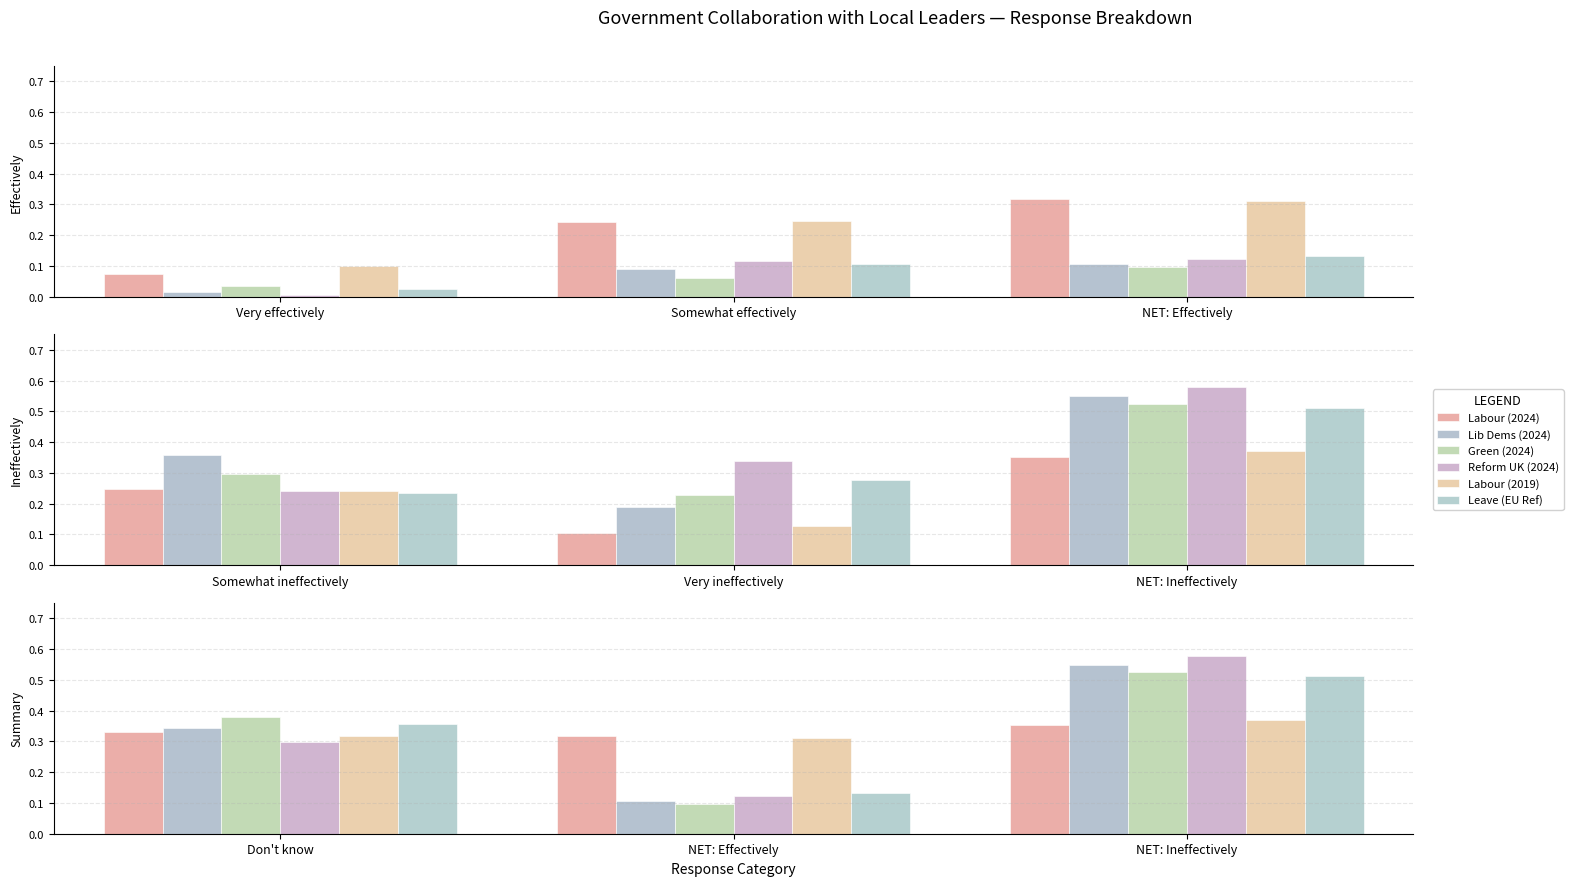

Which series has the largest total across all categories?

Labour (2024)